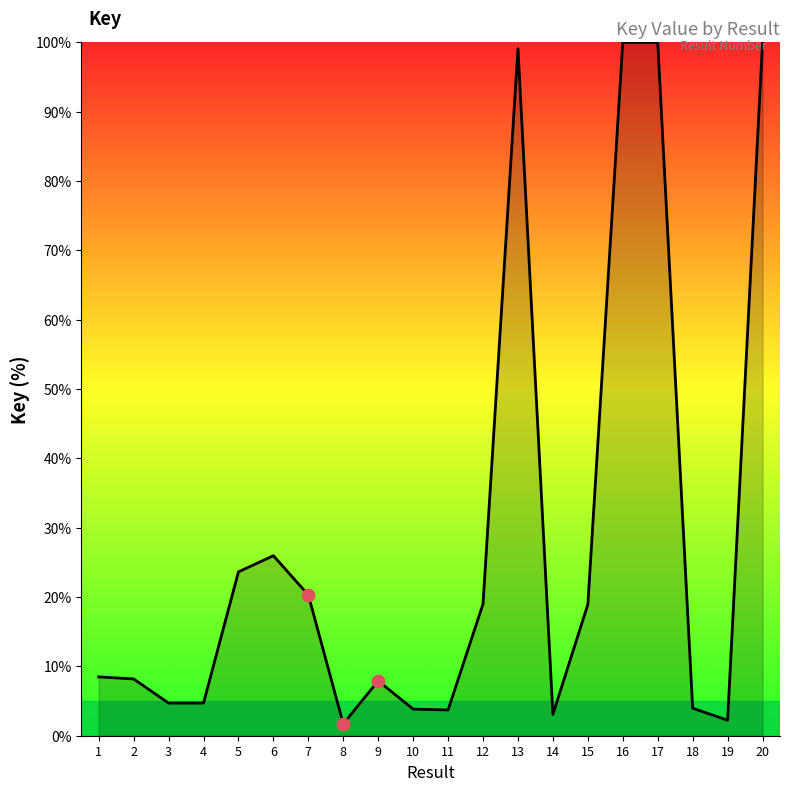

Approximately how many times larger is the value at 18 compared to 8?

2.3